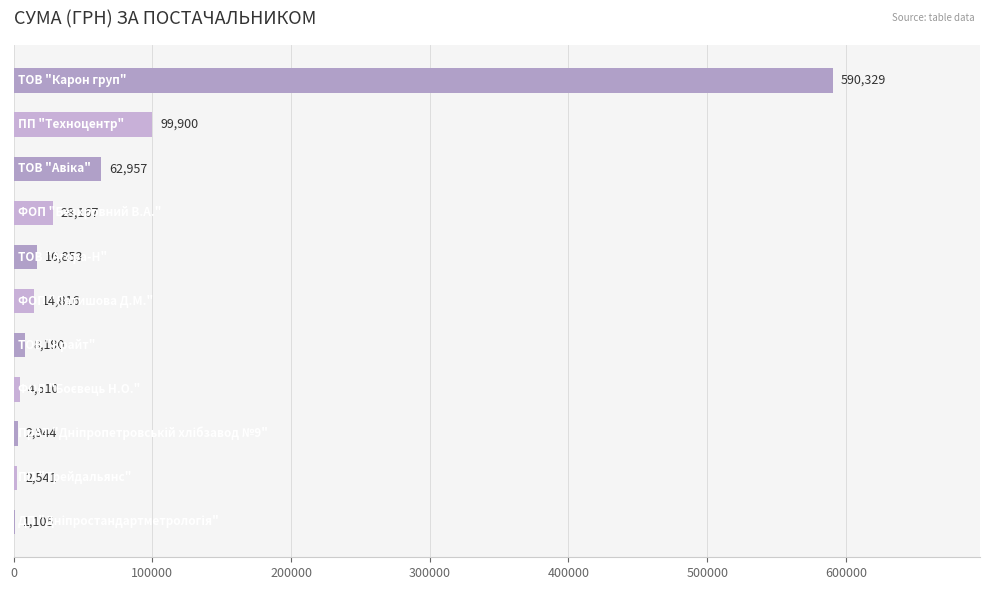

What is the maximum value shown in the chart?

590329.2